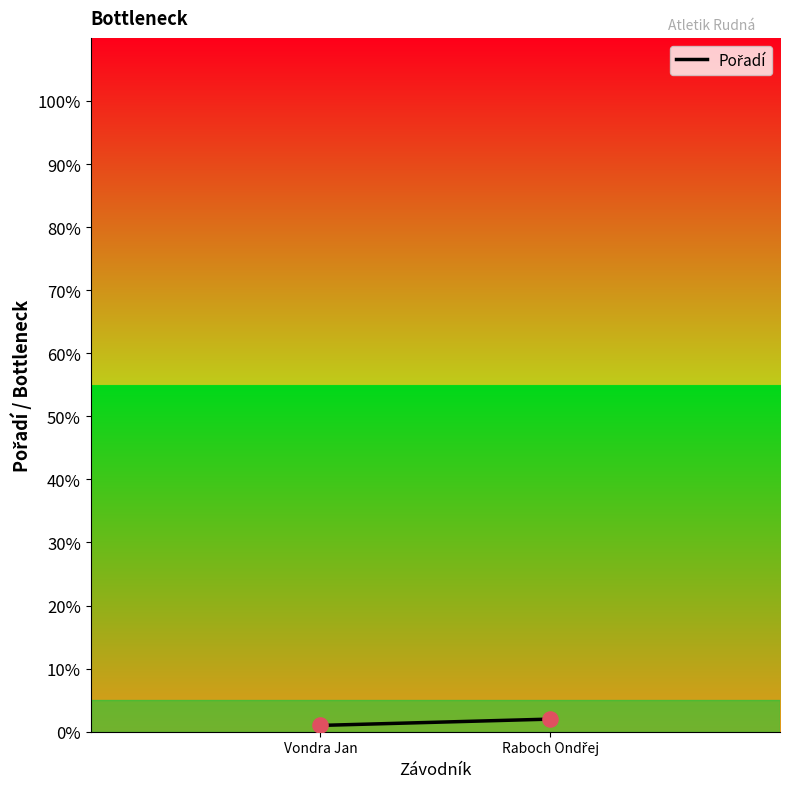

Count the number of points in this scatter plot.

2